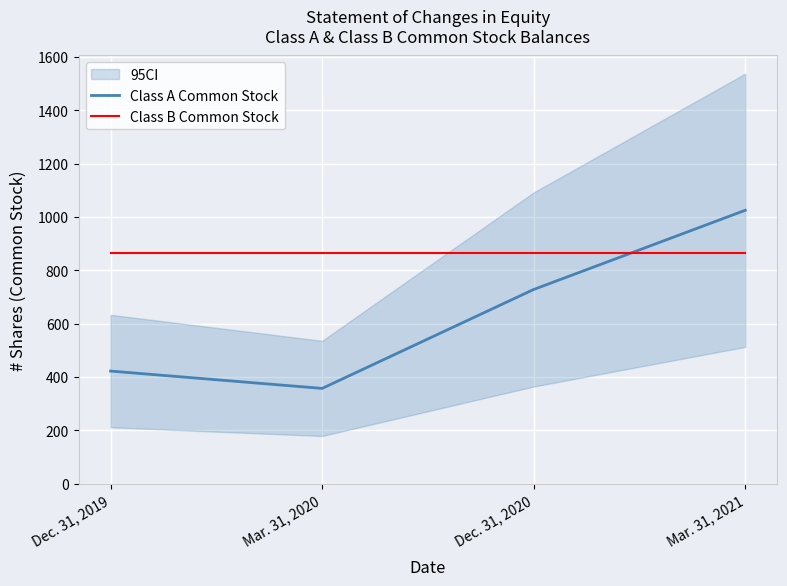

The Class A Common Stock series shows 463 at Mar. 31, 2021. True or false?

False